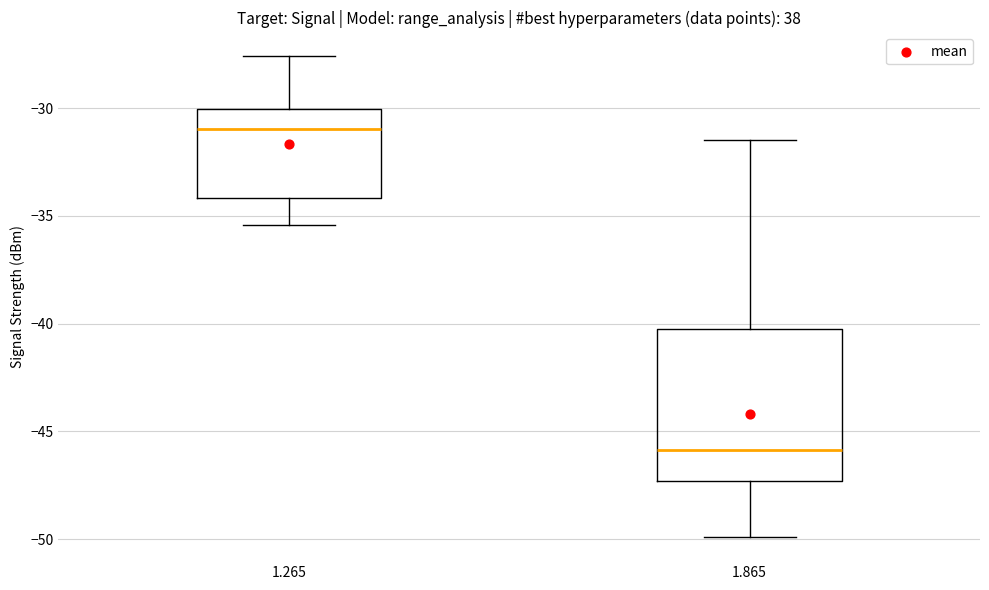

Which box has the lowest median line?

1.865